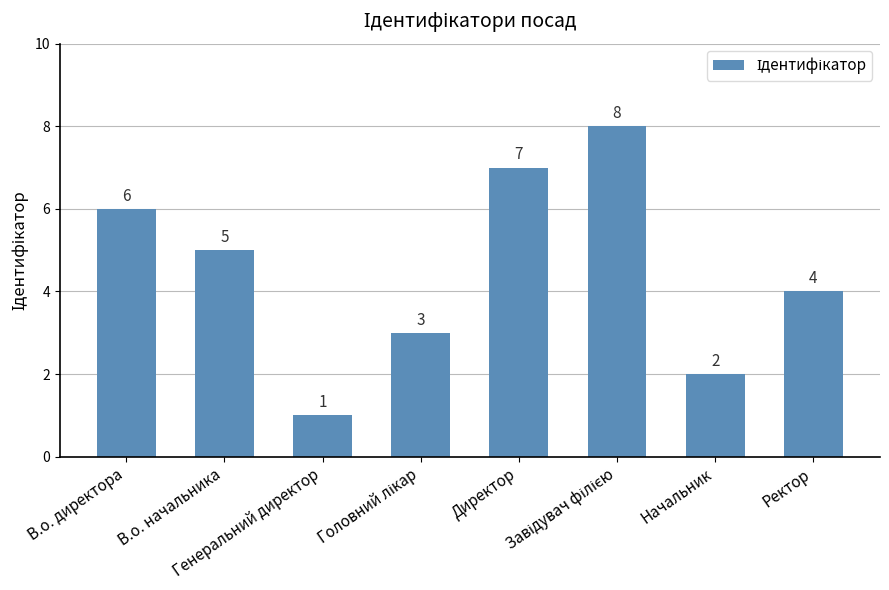

The chart shows a value of 3 at В.о. начальника. True or false?

False